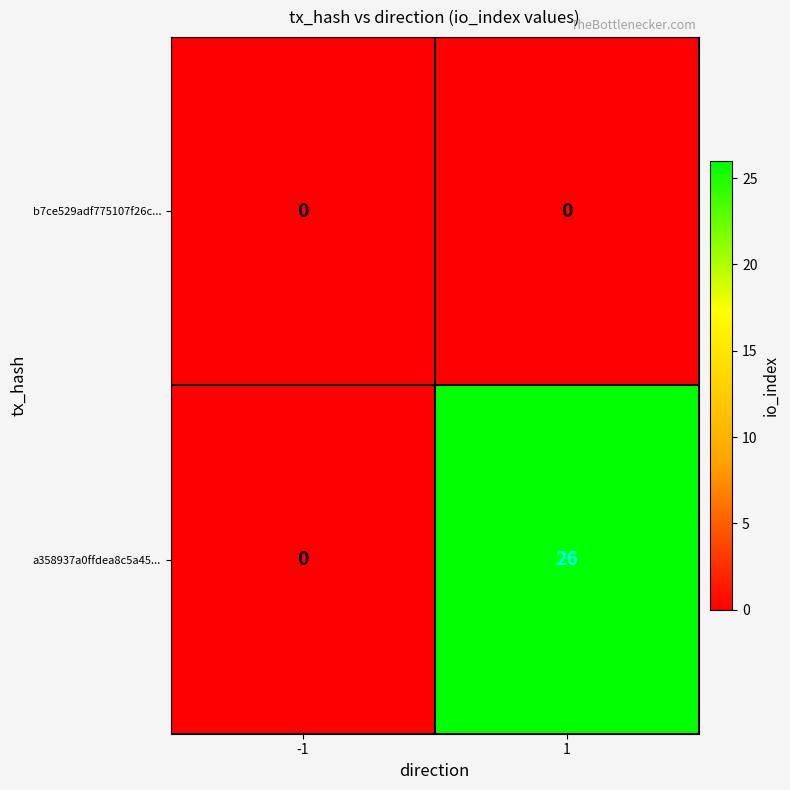

Reading left to right, what are all the values shown in this chart?

b7ce529adf775107f26c...: 0	0
a358937a0ffdea8c5a45...: 0	26